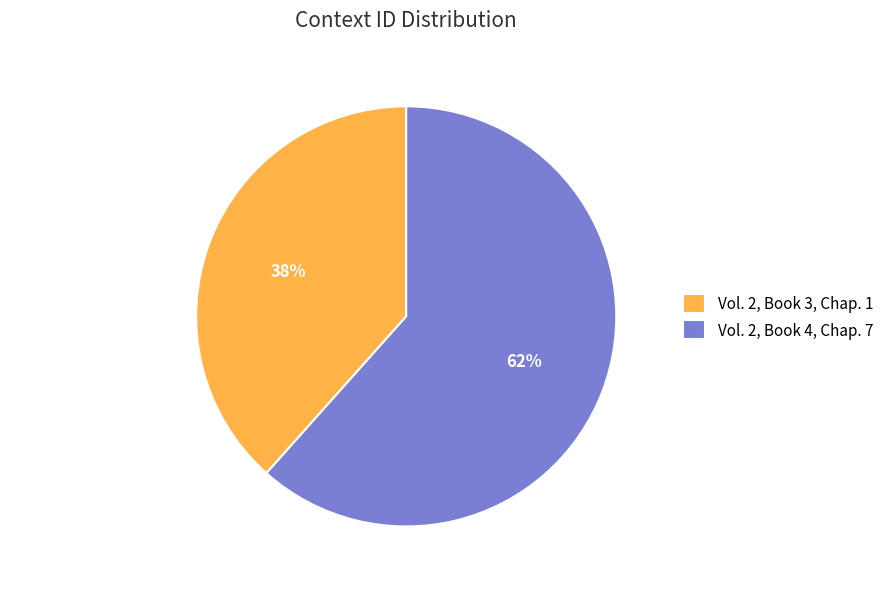

To the nearest percent, what portion does Vol. 2, Book 3, Chap. 1 represent?

38%